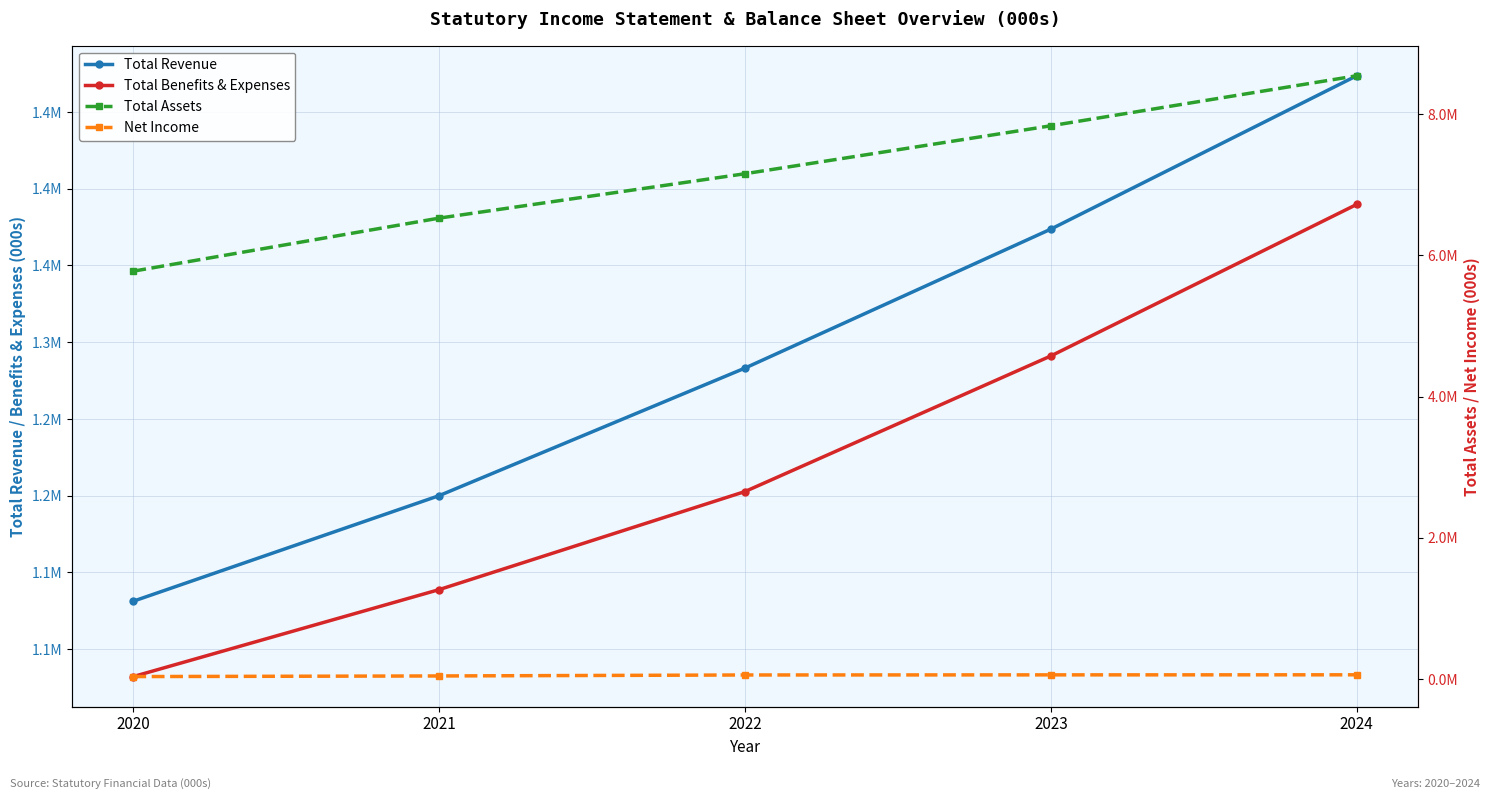

Reading right to left, extract all data points from this chart.

Total Revenue: 1473572	1373643	1283104	1199992	1131221
Total Benefits & Expenses: 1389736	1291005	1202664	1138770	1082110
Total Assets: 8543438	7834936	7155887	6527326	5776047
Net Income: 60362	59499	57917	44080	35360